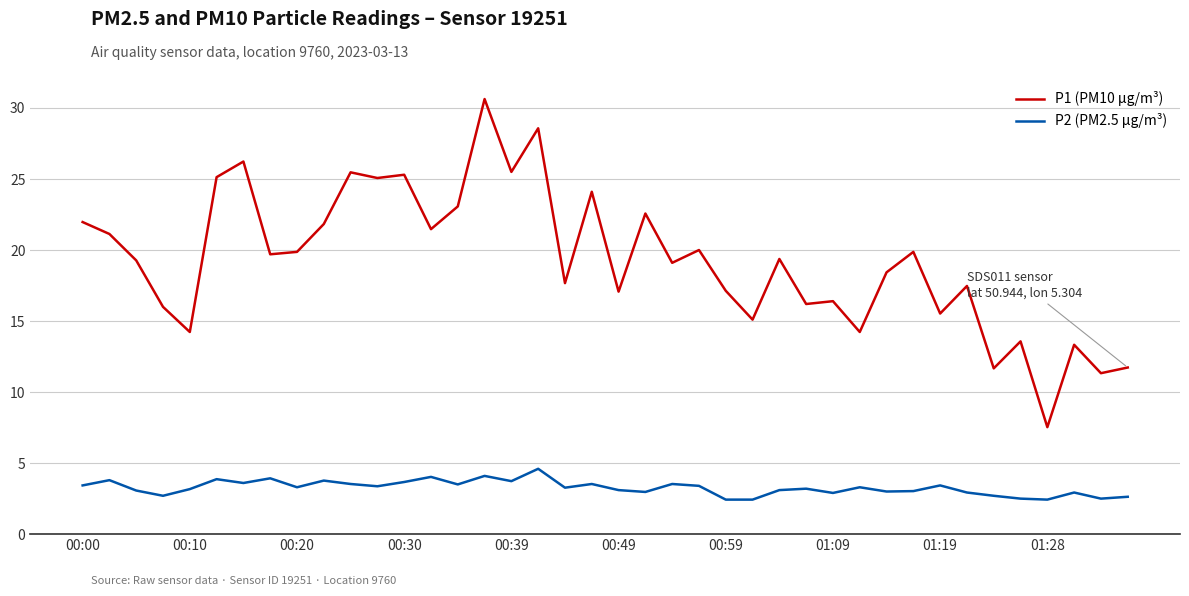

True or false: P1 (PM10 µg/m³) has more than 2 interior local peaks.

True